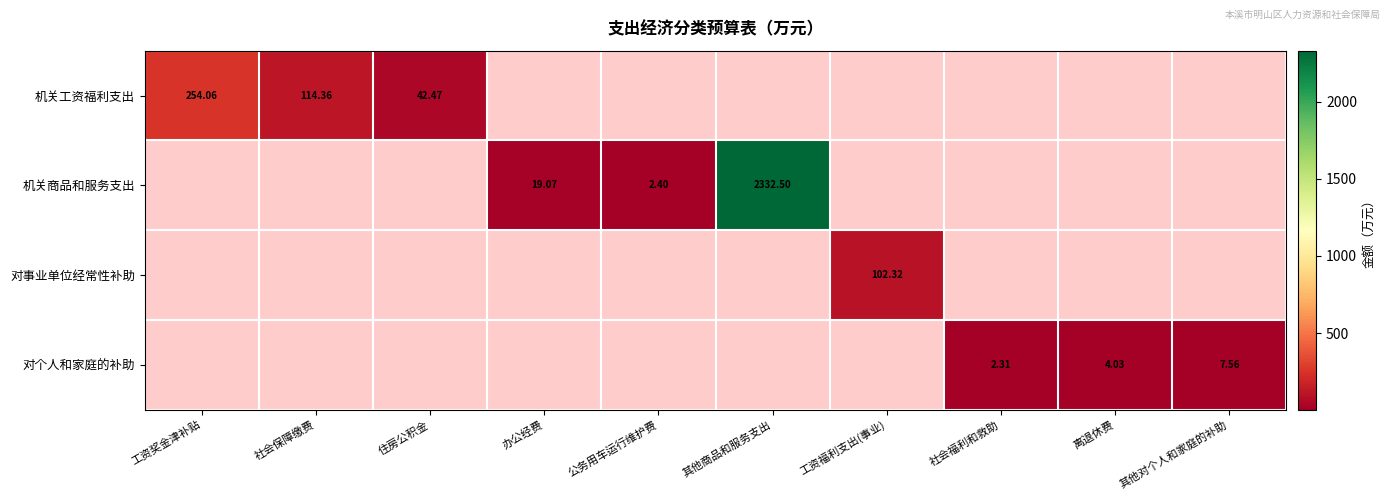

The 机关商品和服务支出 series shows 4144.7 at 其他商品和服务支出. True or false?

False